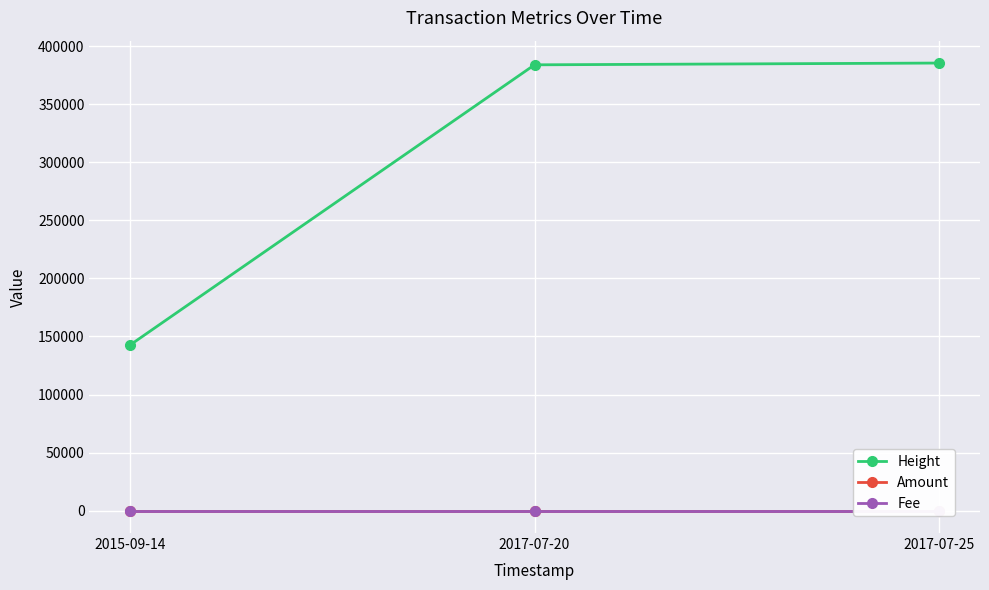

List the labels in order of Amount value, smallest first.

2017-07-20, 2017-07-25, 2015-09-14